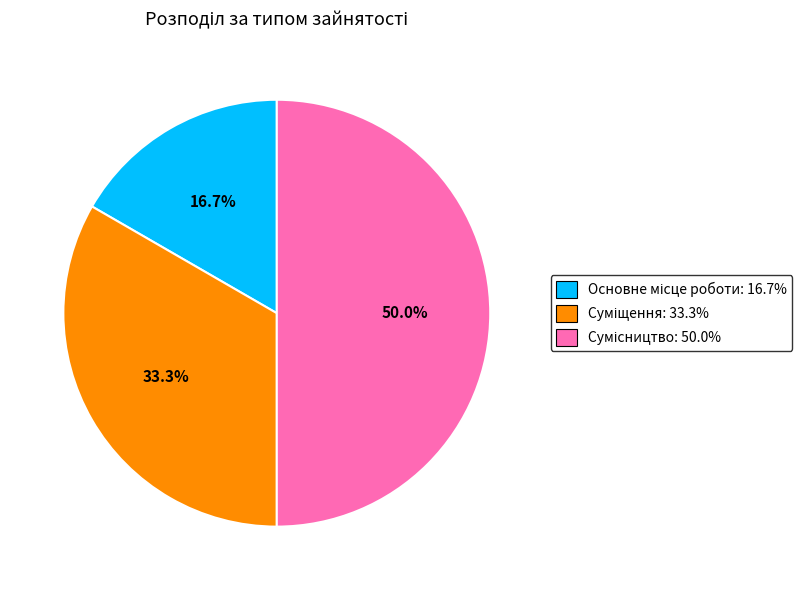

What is the ratio of the value at Суміщення to the value at Основне місце роботи?

2.0